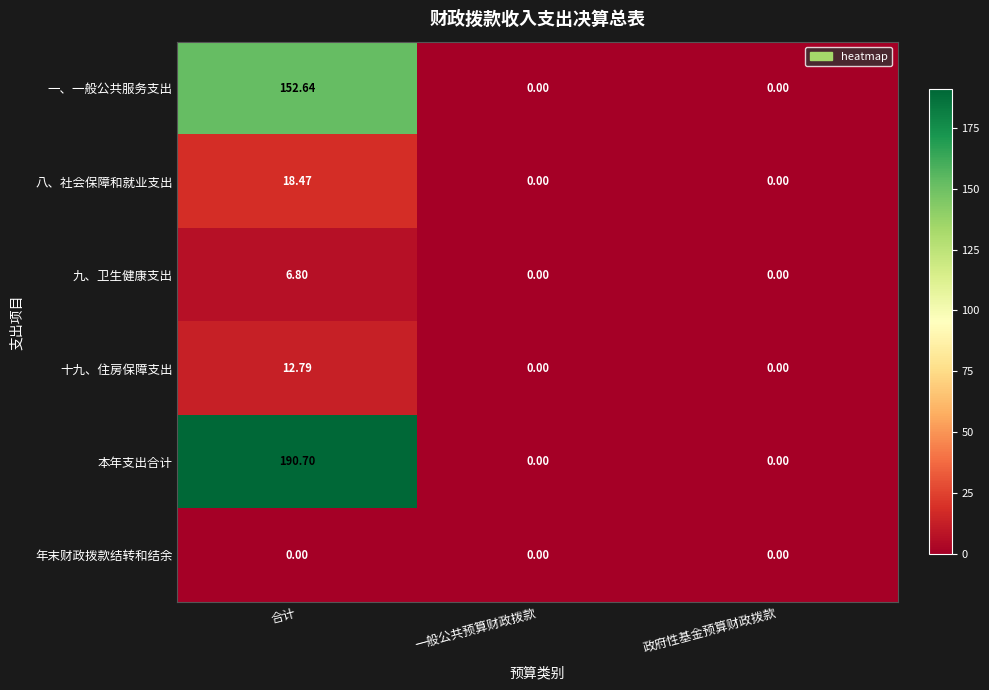

Which series changed the most between 合计 and 政府性基金预算财政拨款?

本年支出合计